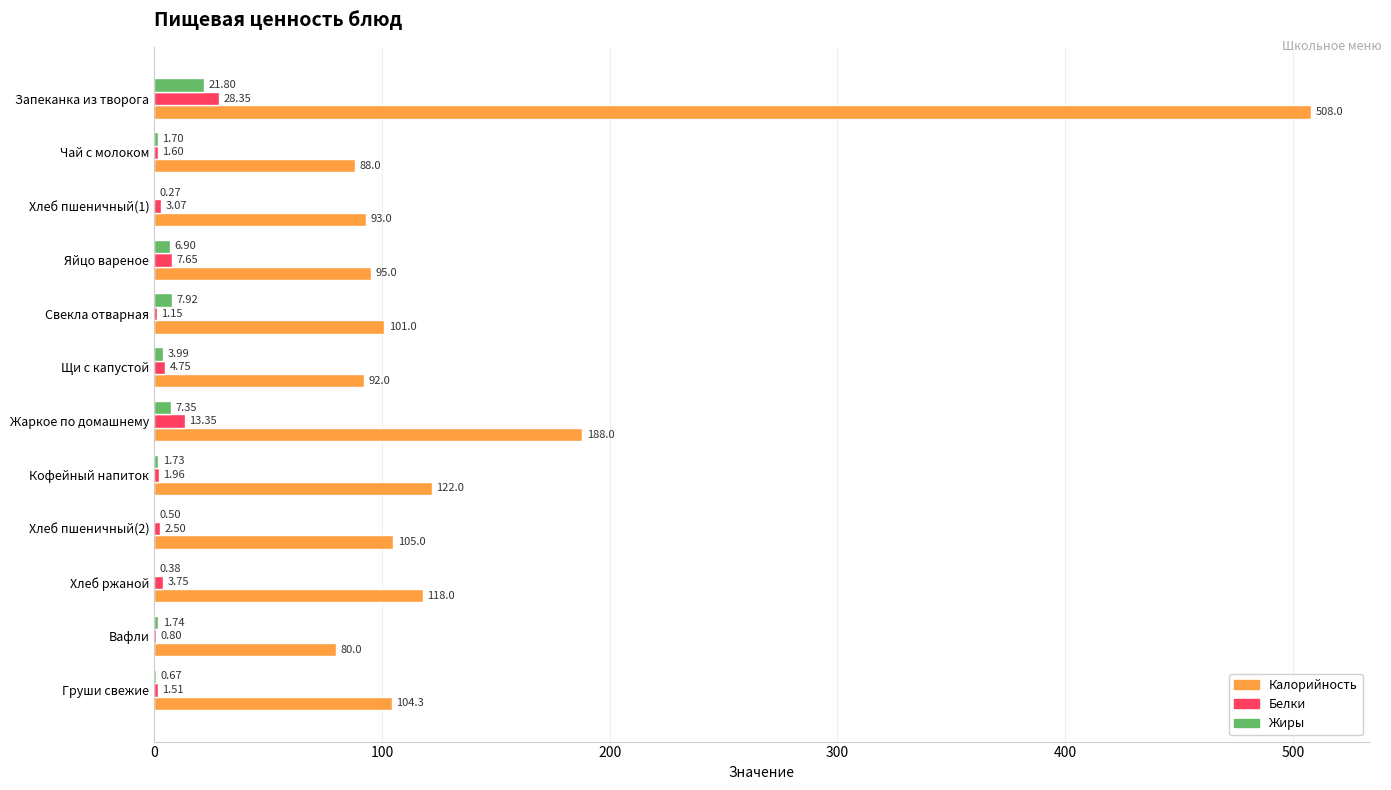

Which series has the largest total across all categories?

Калорийность